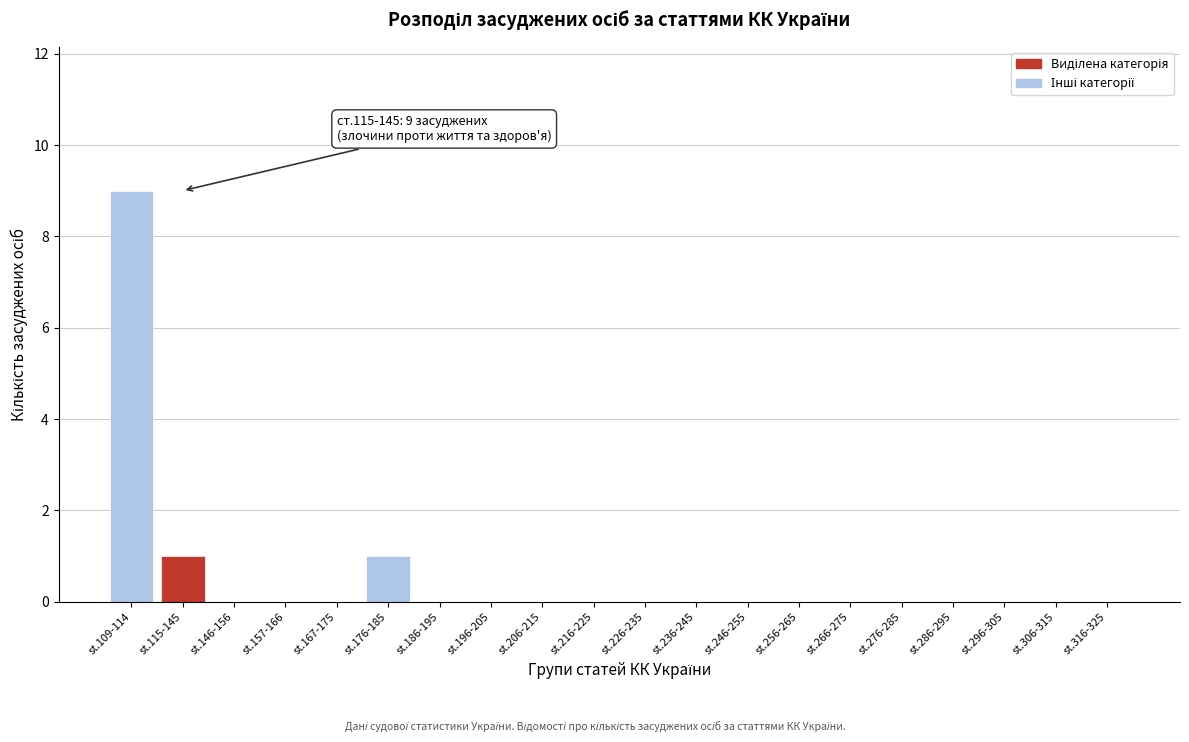

Reading left to right, what are all the values shown in this chart?

st.109-114=9	st.115-145=1	st.146-156=0	st.157-166=0	st.167-175=0	st.176-185=1	st.186-195=0	st.196-205=0	st.206-215=0	st.216-225=0	st.226-235=0	st.236-245=0	st.246-255=0	st.256-265=0	st.266-275=0	st.276-285=0	st.286-295=0	st.296-305=0	st.306-315=0	st.316-325=0